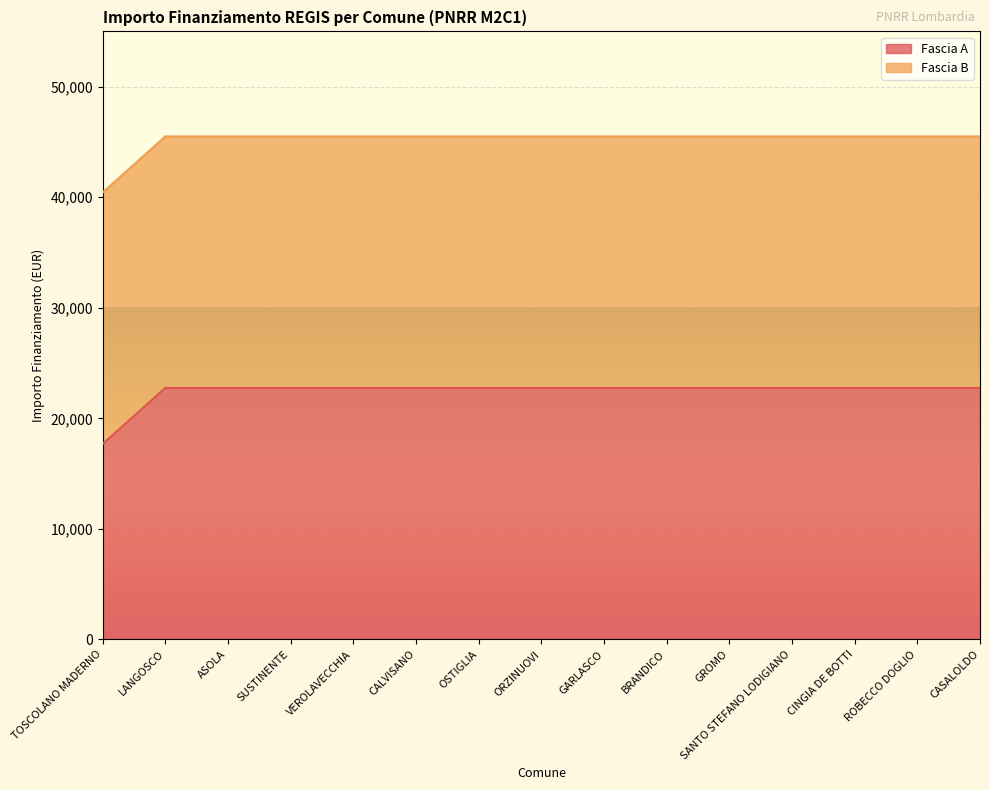

Reading right to left, what are all the values shown in this chart?

CASALOLDO=22750.0	ROBECCO DOGLIO=22750.0	CINGIA DE BOTTI=22750.0	SANTO STEFANO LODIGIANO=22750.0	GROMO=22750.0	BRANDICO=22750.0	GARLASCO=22750.0	ORZINUOVI=22750.0	OSTIGLIA=22750.0	CALVISANO=22750.0	VEROLAVECCHIA=22750.0	SUSTINENTE=22750.0	ASOLA=22750.0	LANGOSCO=22750.0	TOSCOLANO MADERNO=17674.8